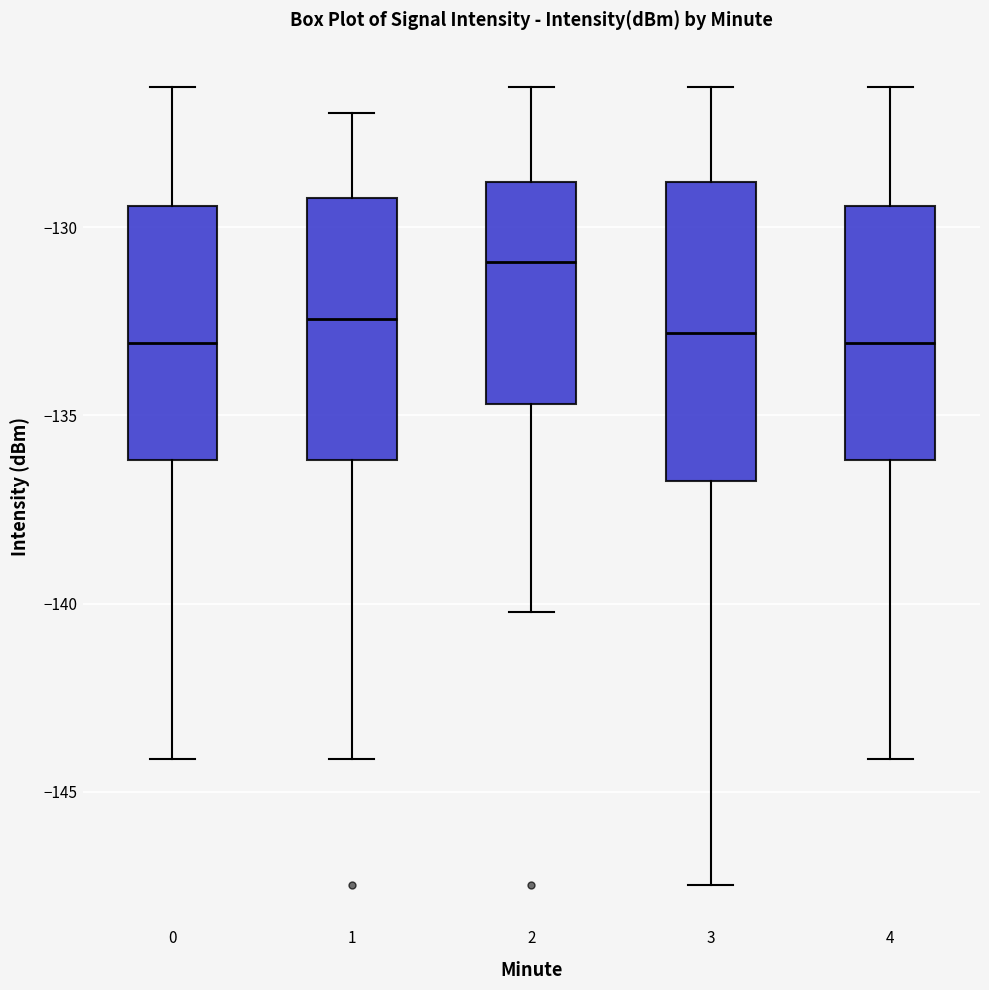

Which box has the highest median line?

2